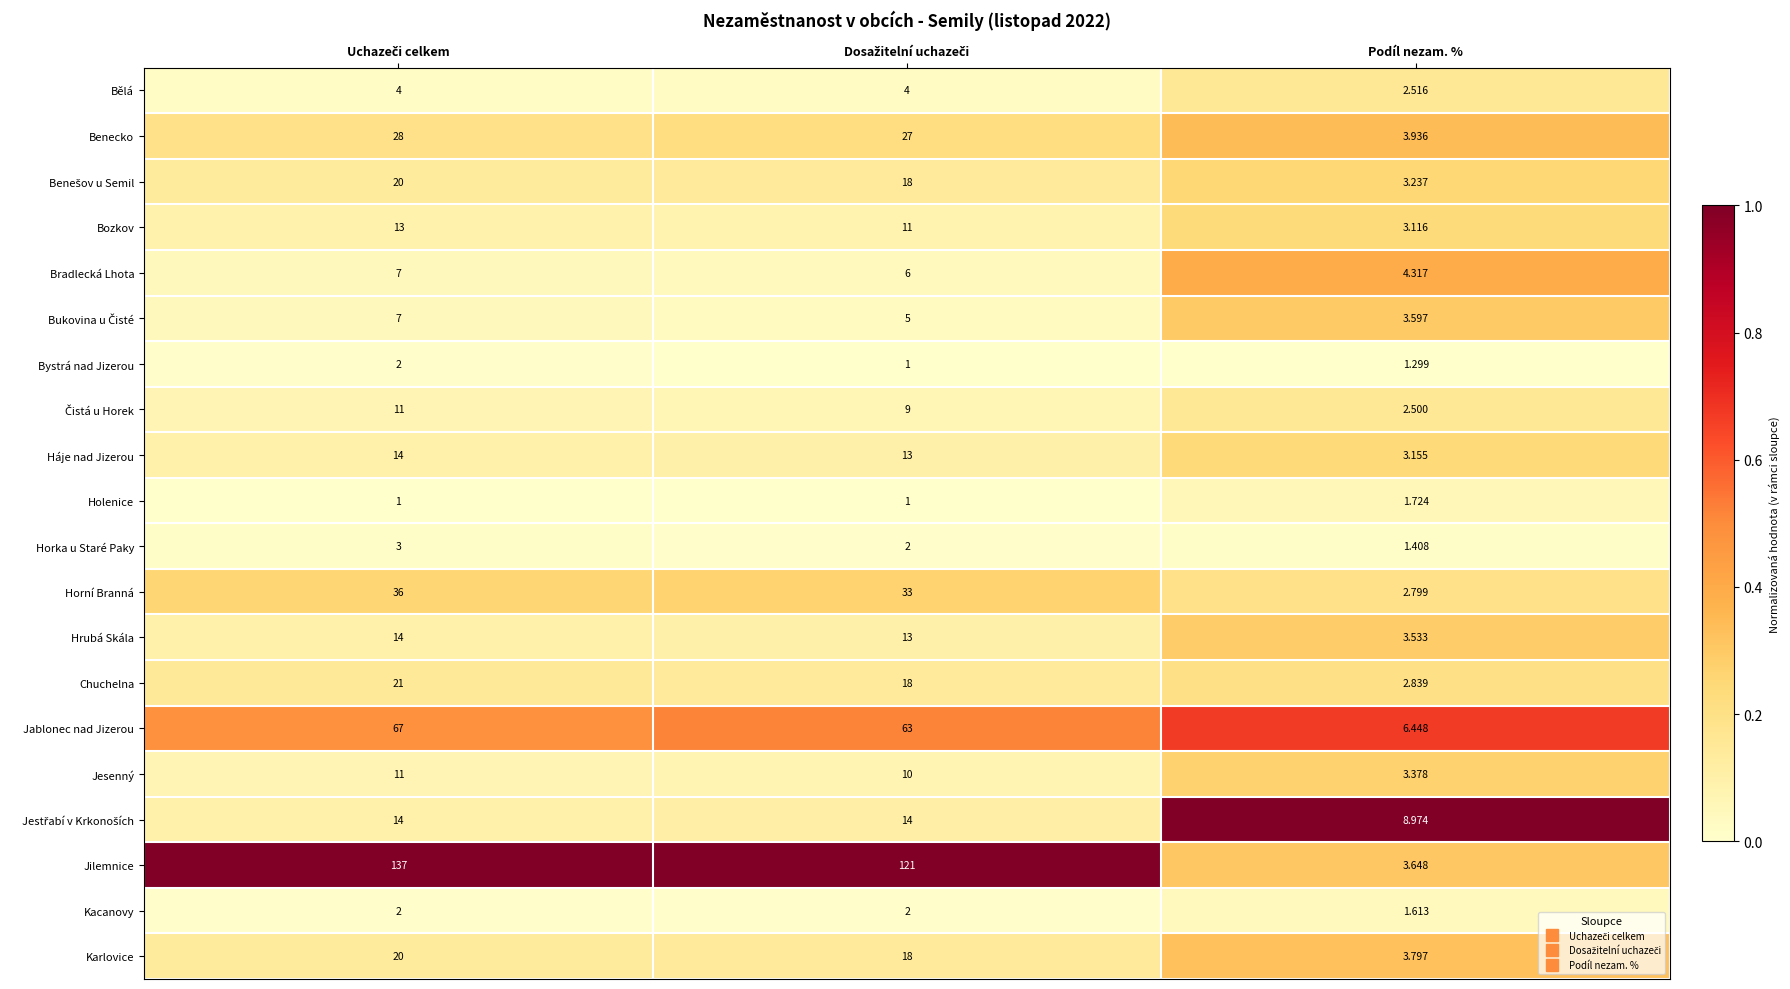

Which series has the largest range (max minus min)?

Jilemnice